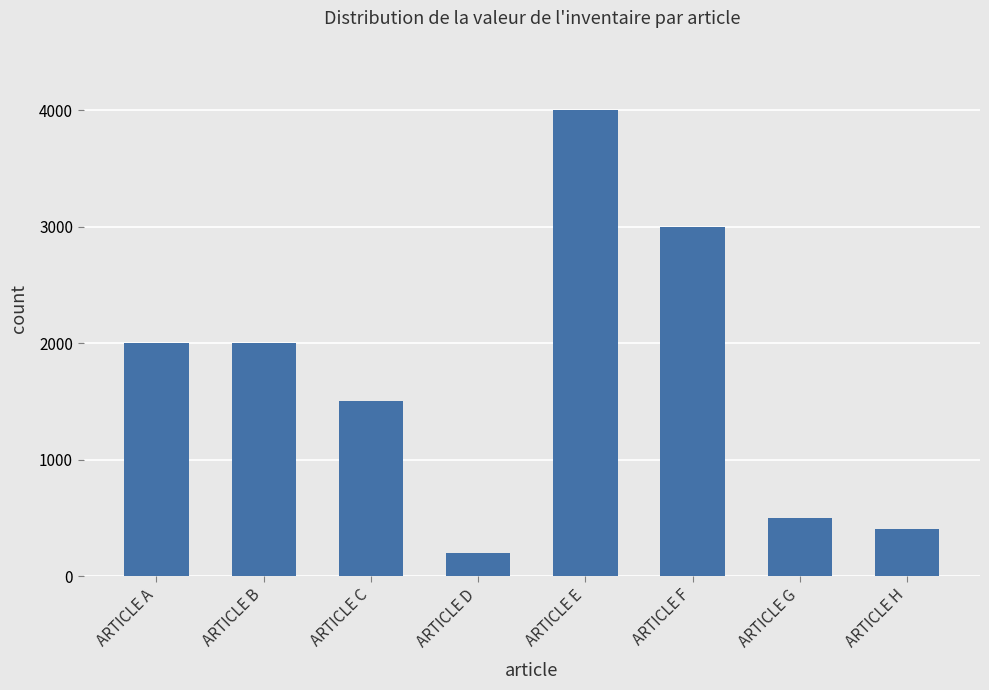

The chart shows a value of 1500 at ARTICLE C. True or false?

True